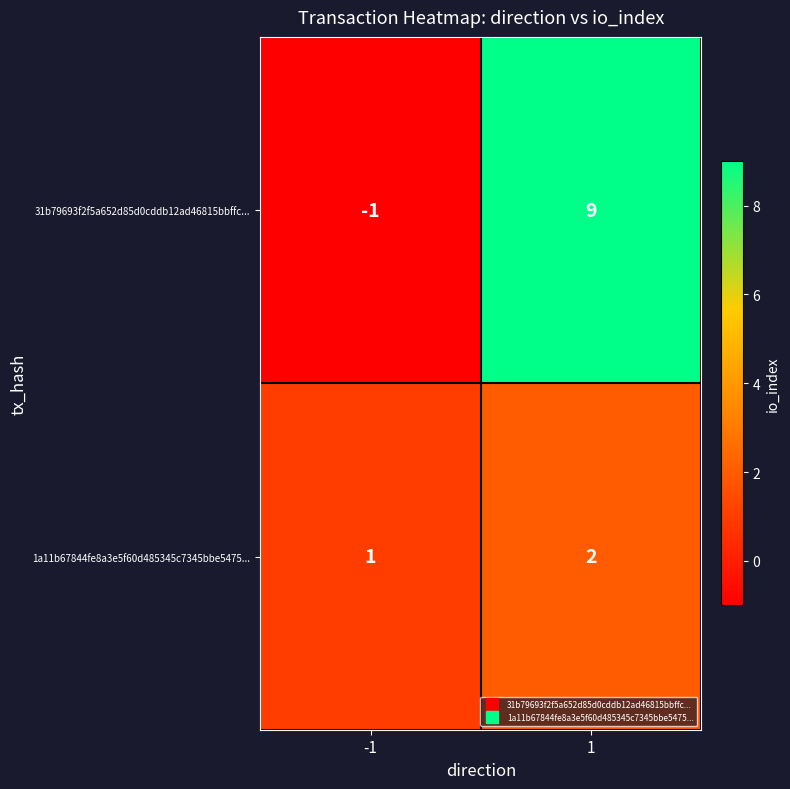

List the series in order of their peak value, highest first.

31b79693f2f5a652d85d0cddb12ad46815bbffc..., 1a11b67844fe8a3e5f60d485345c7345bbe5475...